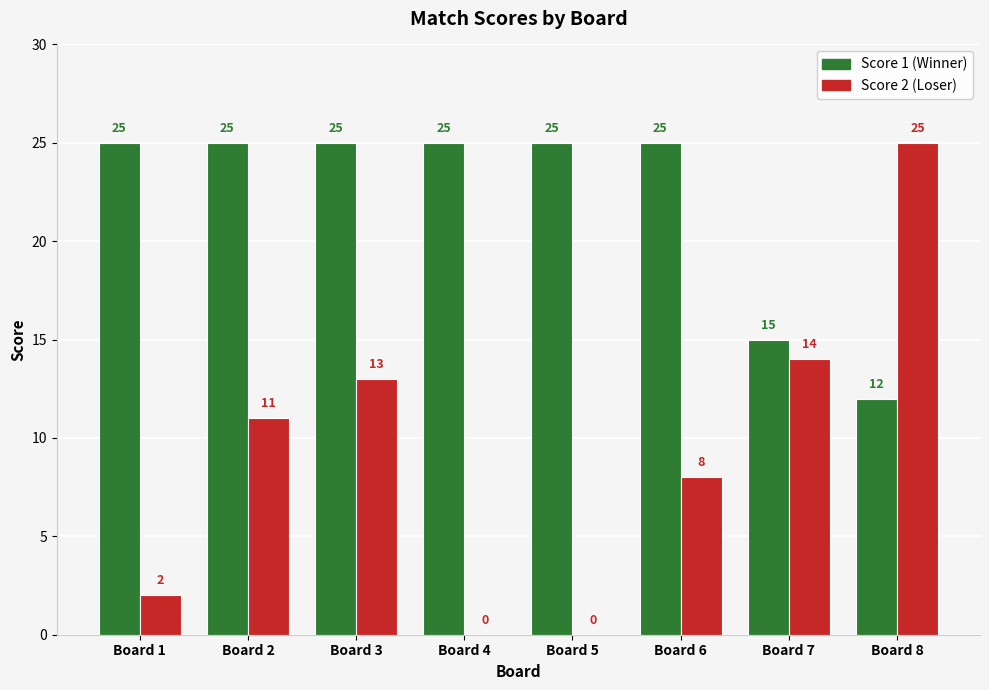

At which category is the sum across all series the highest?

Board 3